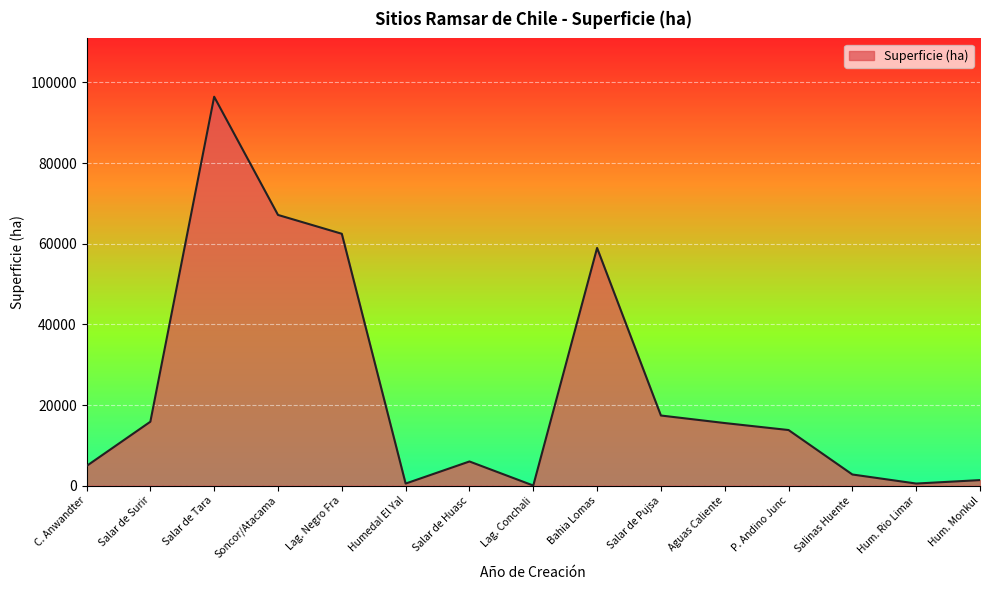

True or false: the data shows 5831 at P. Andino Junc.

False